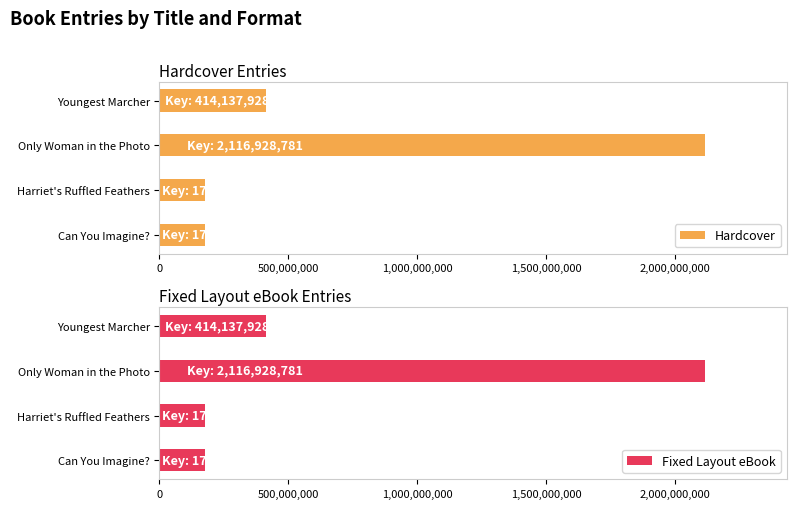

The value of Hardcover at Only Woman in the Photo is 1128506361. True or false?

False